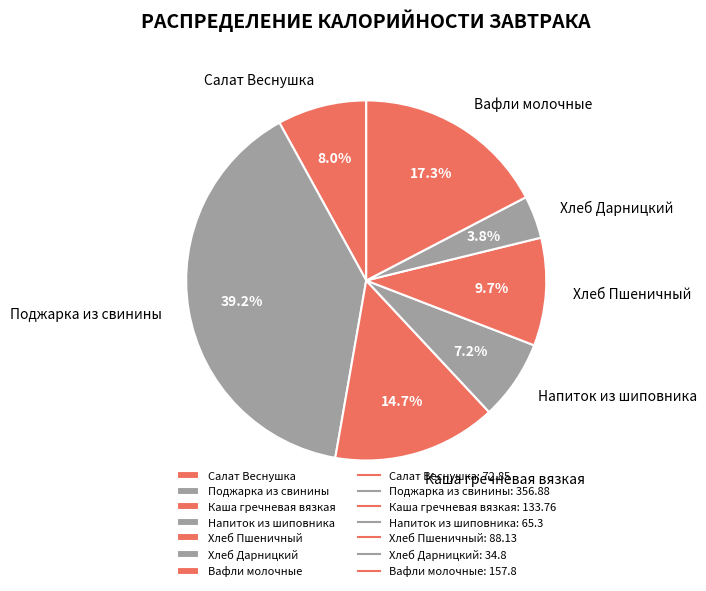

To the nearest percent, what percentage of the pie is Вафли молочные?

17%